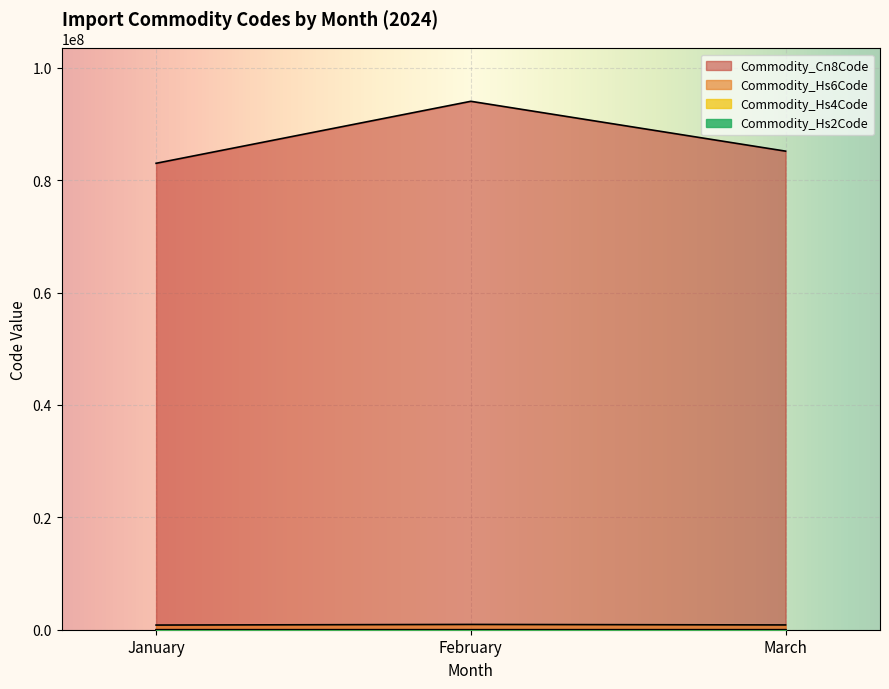

How many series are shown in this chart?

4